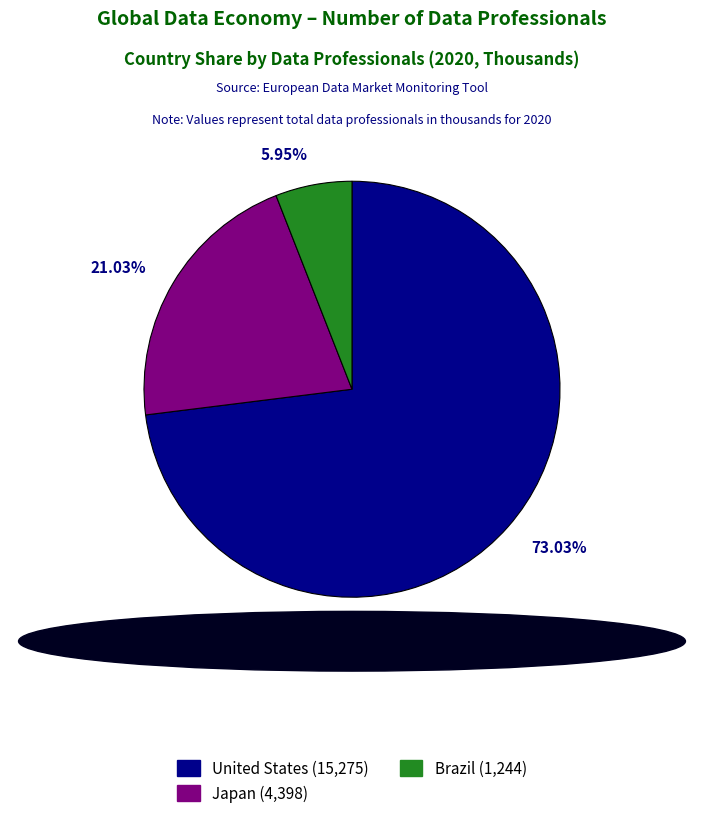

Approximately how many times larger is the value at Brazil compared to Japan?

0.3